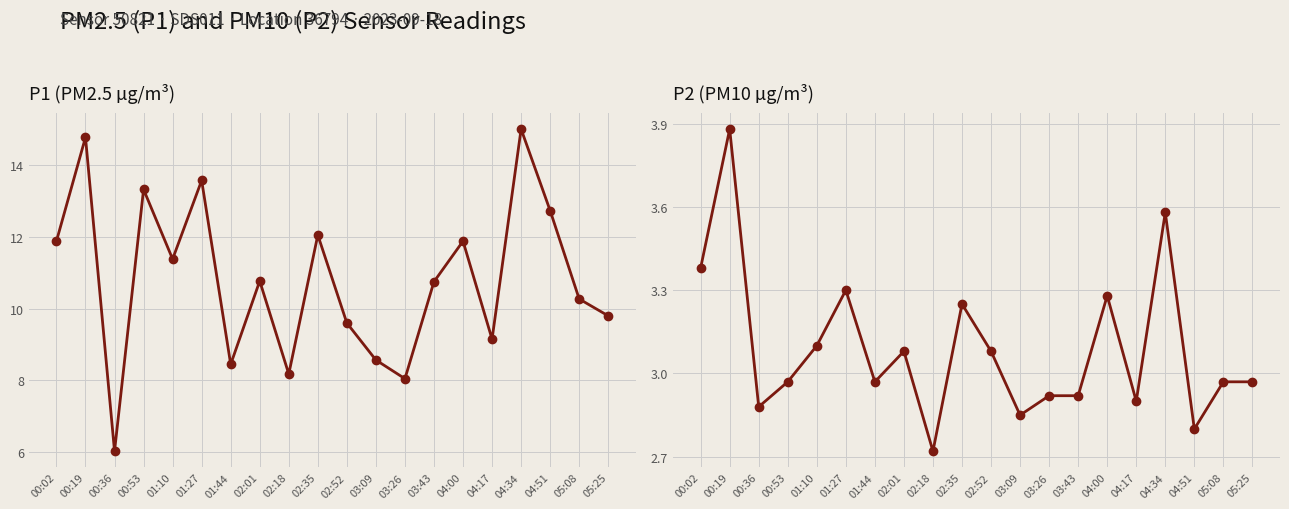

What is the difference between the P1 (PM2.5 µg/m³) values at 04:17 and 03:43?

1.6